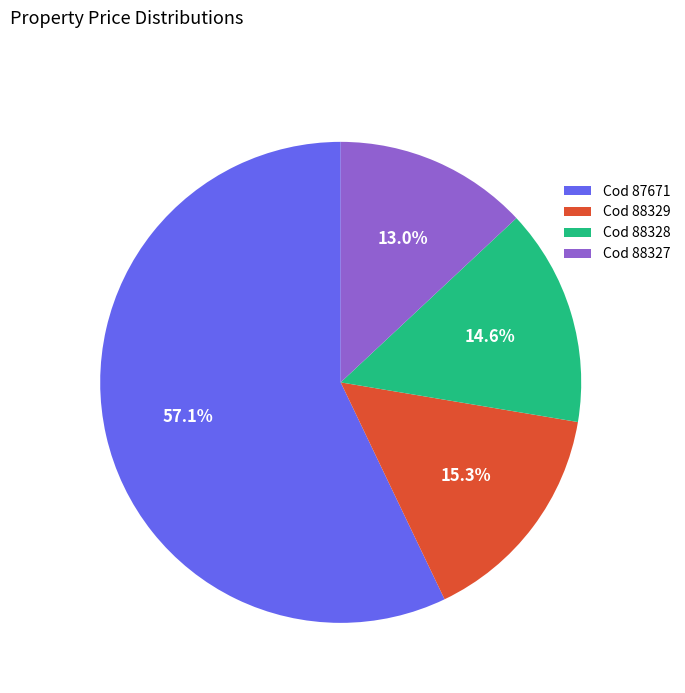

Which slice is the largest?

Cod 87671